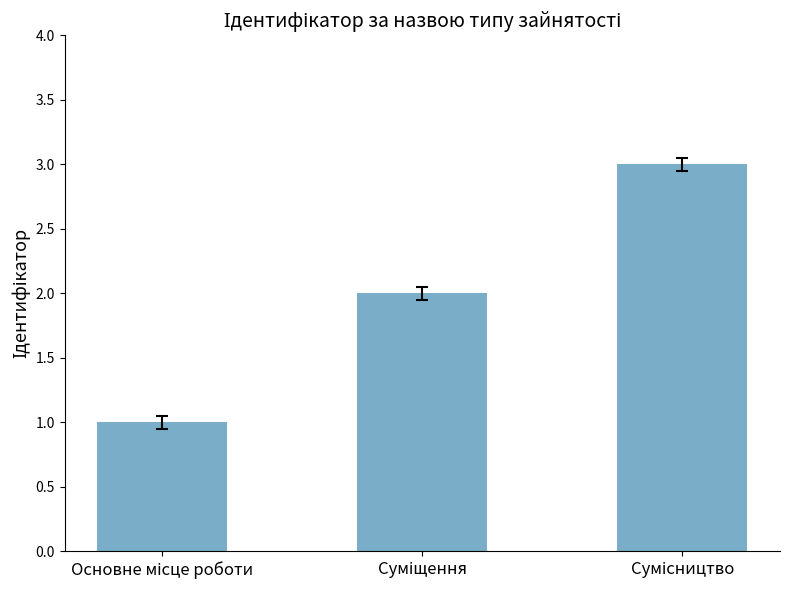

What is the greatest value displayed?

3